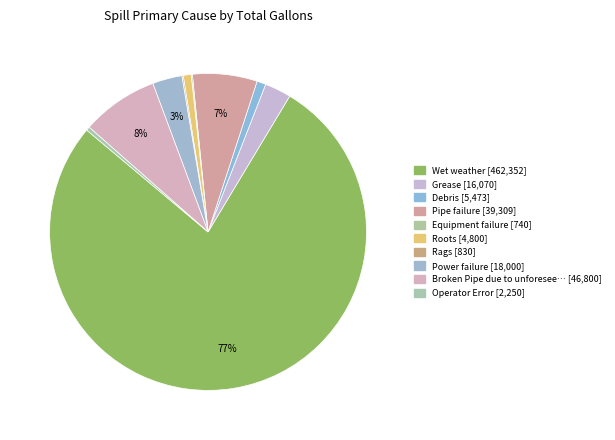

Which slice is the smallest?

Equipment failure